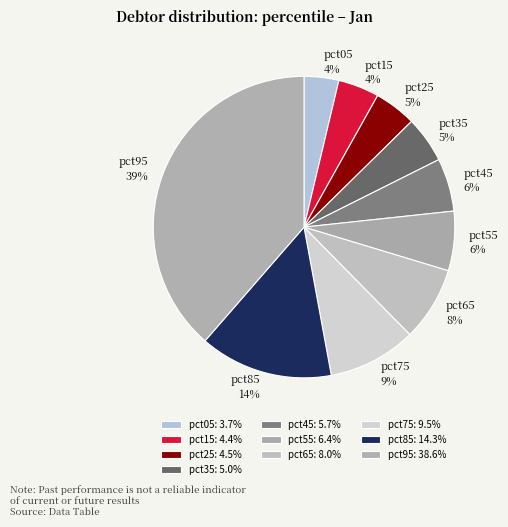

Combined, do pct05 and pct25 account for over 50%?

No